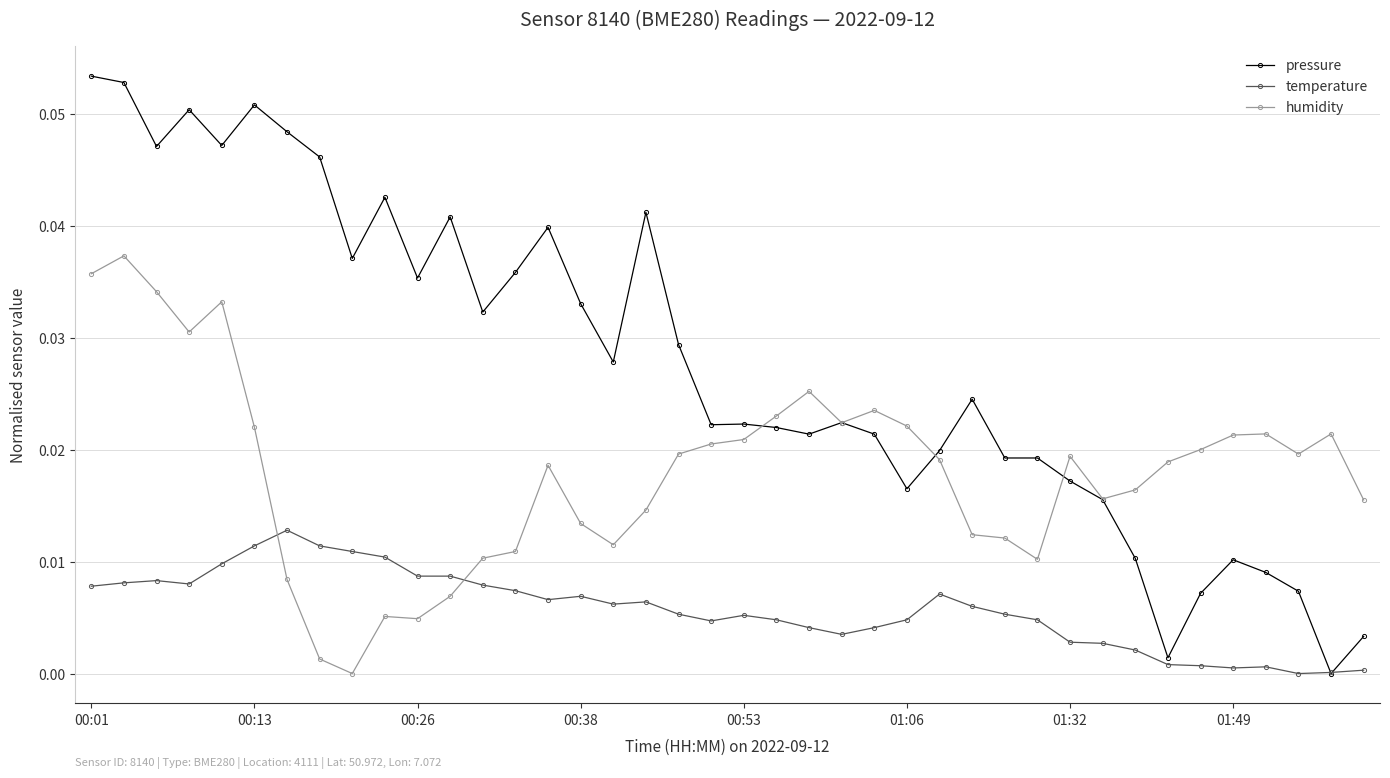

At how many categories does at least one series exceed 0?

40